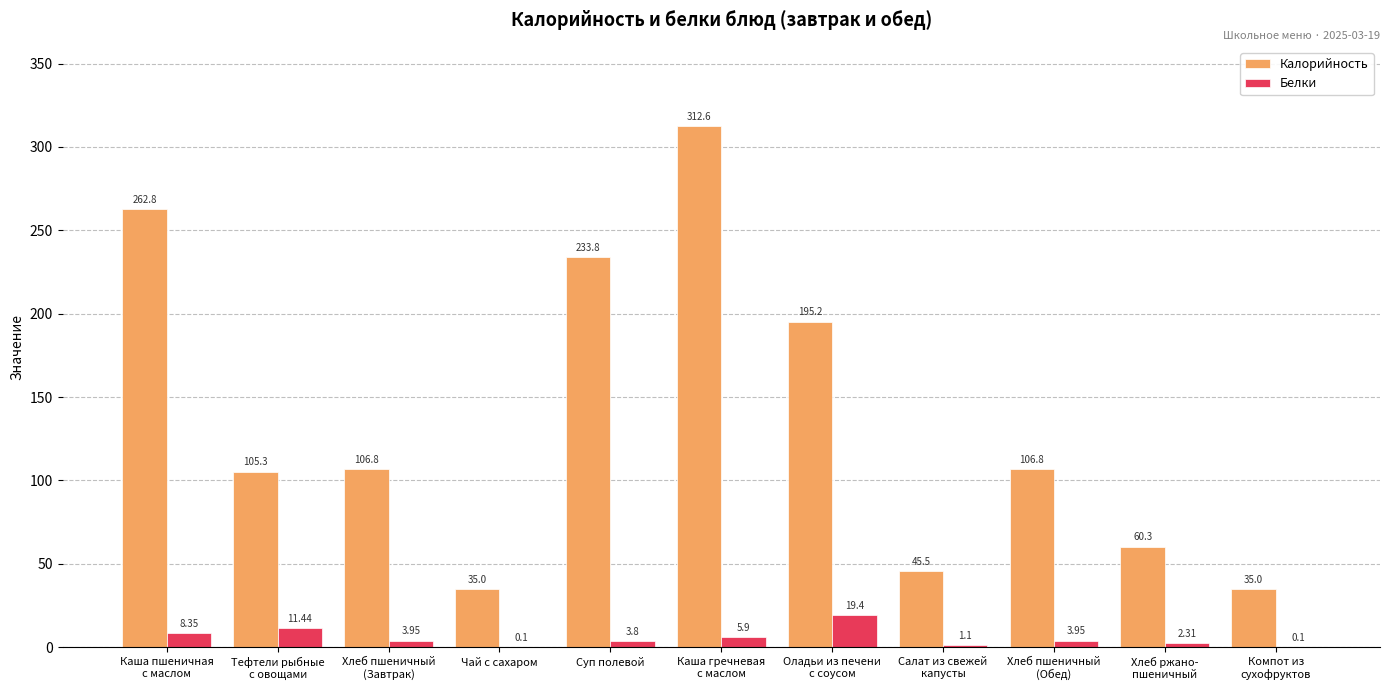

What is the difference between the Калорийность values at Хлеб пшеничный
(Завтрак) and Суп полевой?

127.0